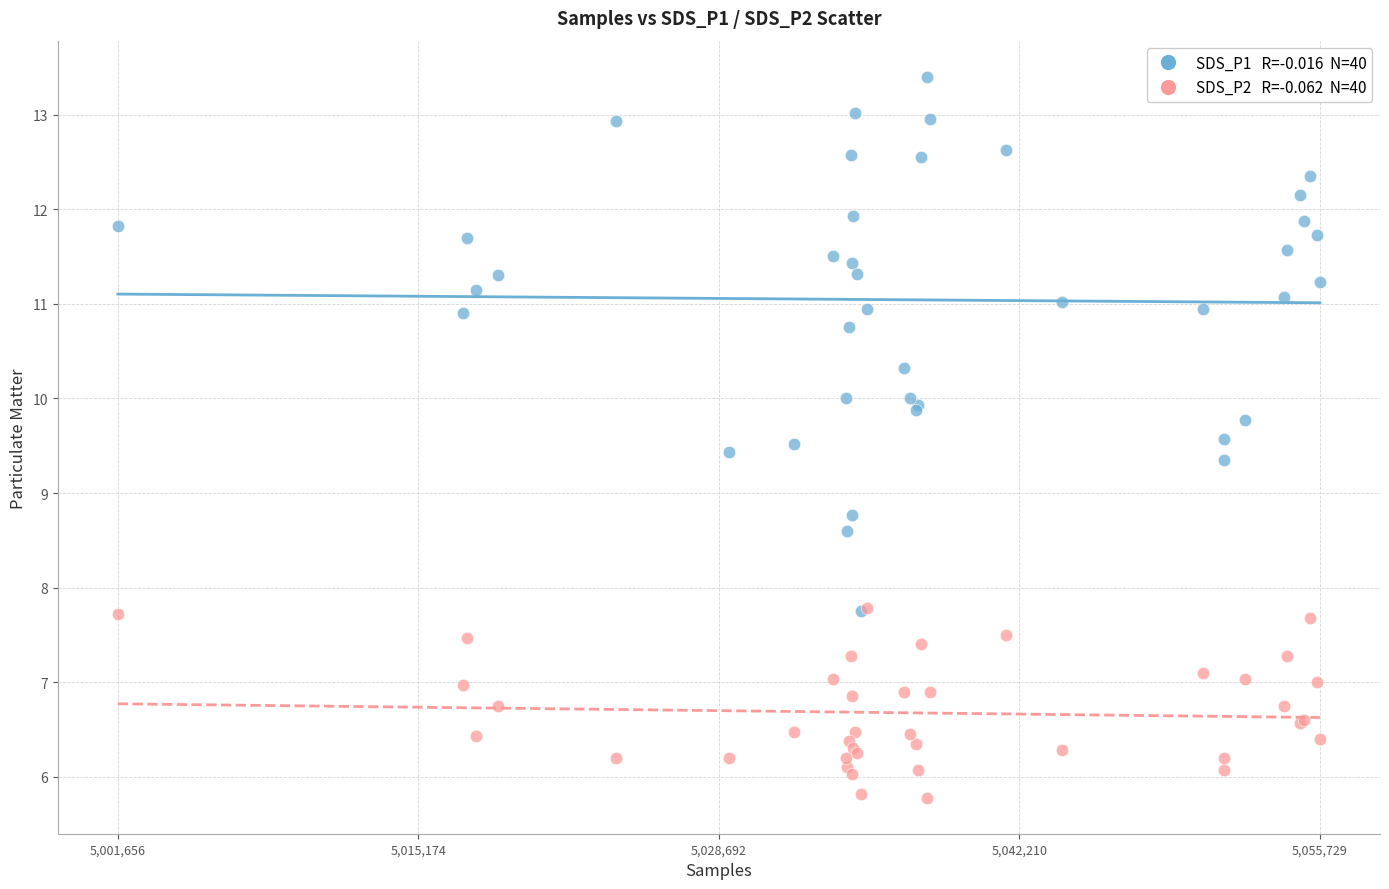

Across all series, what Y value is closest to 9?

8.8